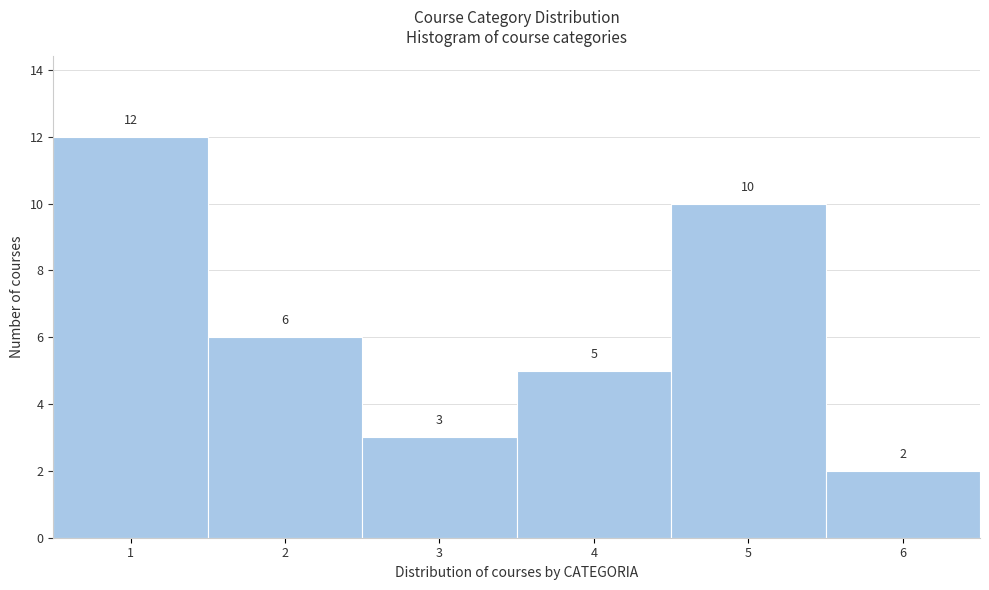

Reading left to right, list every bar in this chart as the range it spans on the x-axis followed by its height.

0.5 to 1.5: 12
1.5 to 2.5: 6
2.5 to 3.5: 3
3.5 to 4.5: 5
4.5 to 5.5: 10
5.5 to 6.5: 2